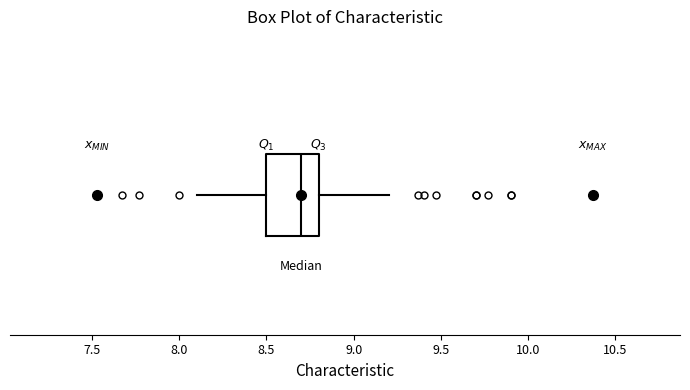

Transcribe this box plot: give where the median line is, the range the box spans, and where the two whiskers end, as read against the x-axis. The values are not printed on the chart, so give them approximately, as read against the axis.

median 8.7, box 8.5 to 8.8, whiskers 8.1 to 9.2